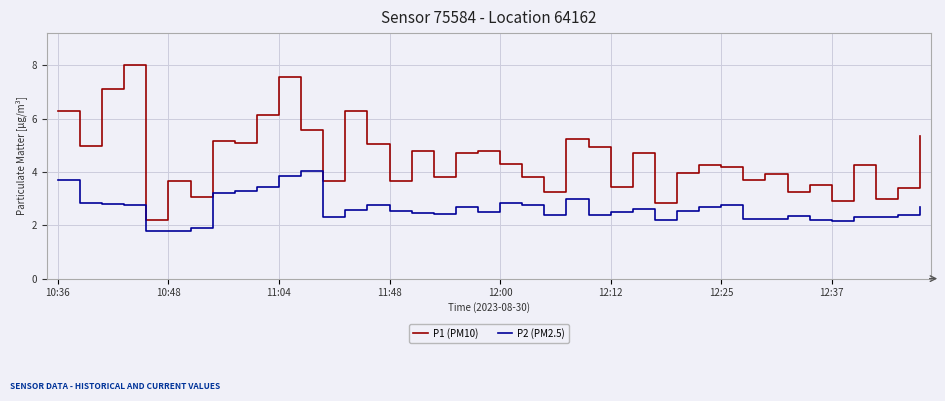

Rank the series by their maximum value, from highest to lowest.

P1 (PM10), P2 (PM2.5)